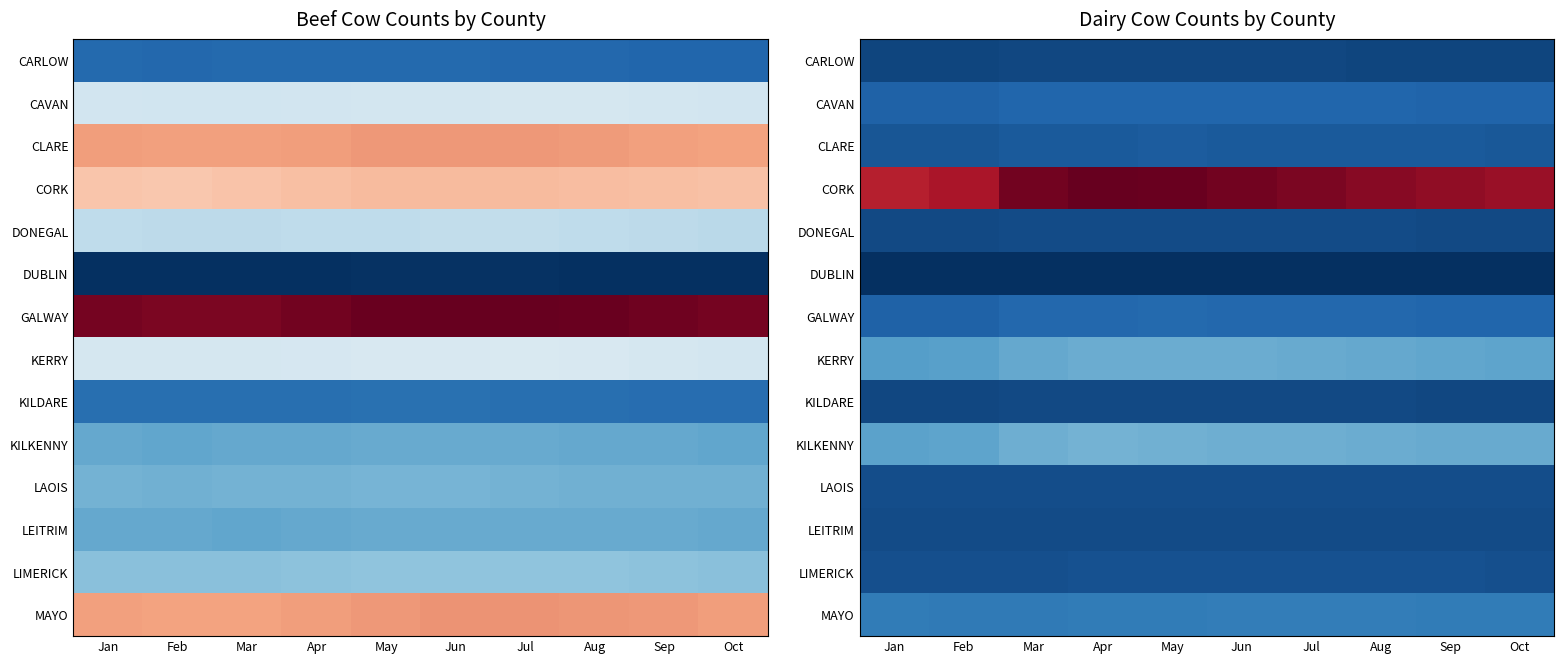

How many data points in GALWAY are less than 45789?

5